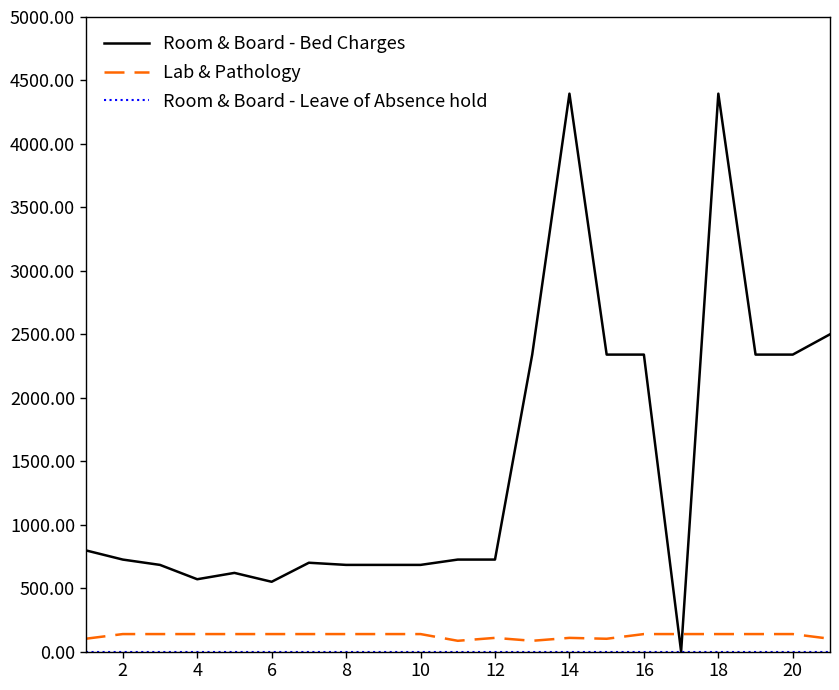

What is the maximum value shown in the chart?

4396